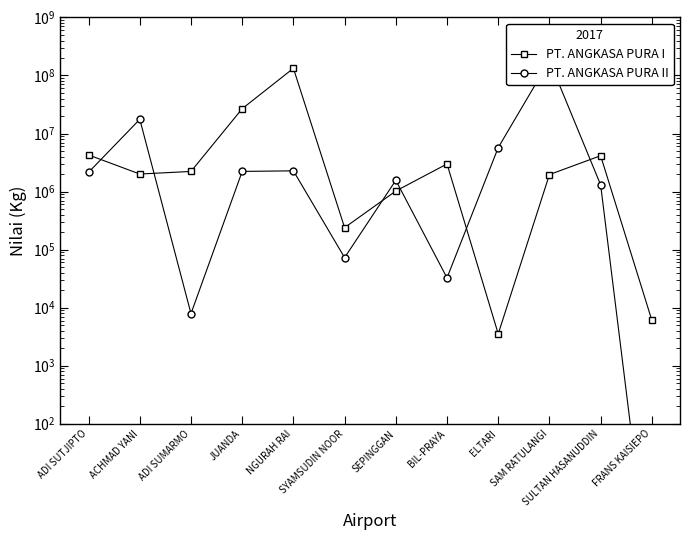

What is the approximate value of PT. ANGKASA PURA I at ACHMAD YANI?

2005536.0